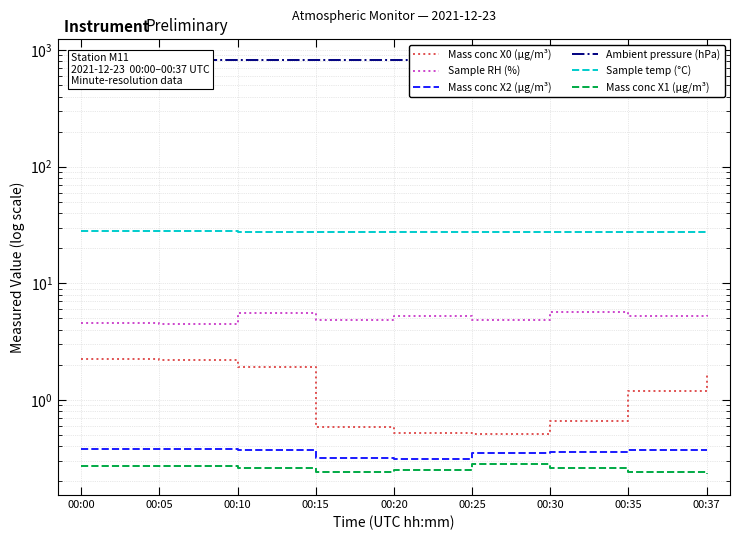

What is the total value across all series at 00:30?

855.0